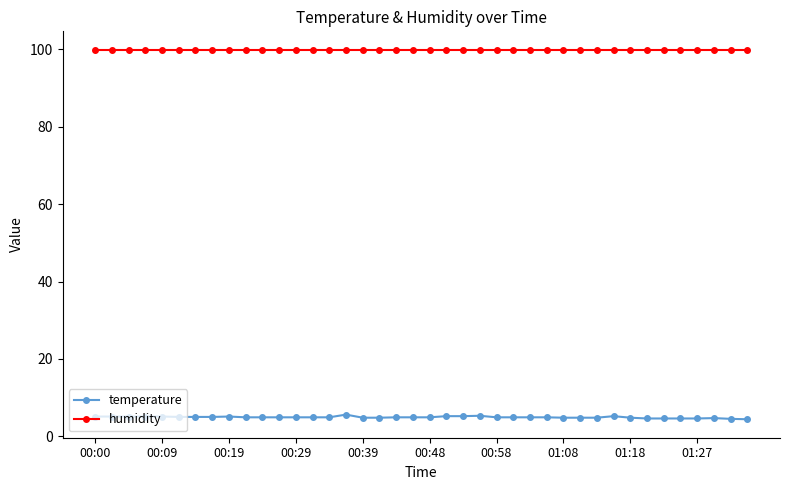

What is the sum of all humidity values?

3996.0